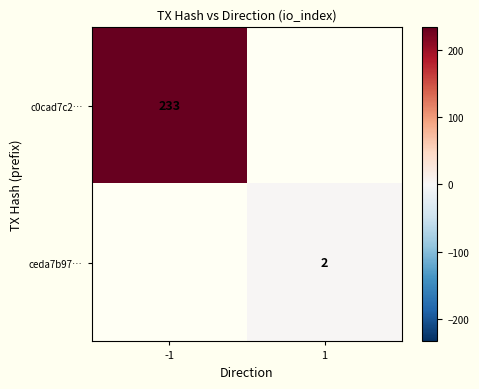

True or false: ceda7b97… has a value of 3 at 1.

False